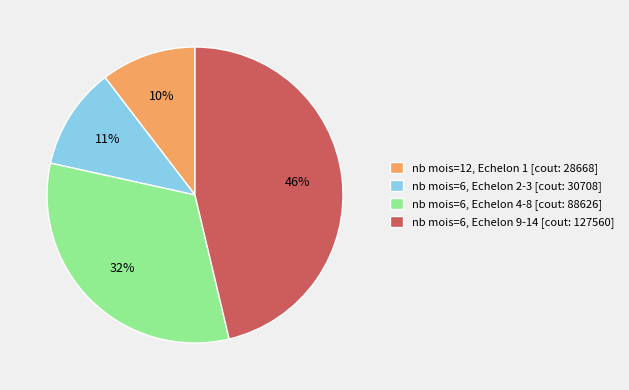

To the nearest percent, what is the average slice percentage?

25%